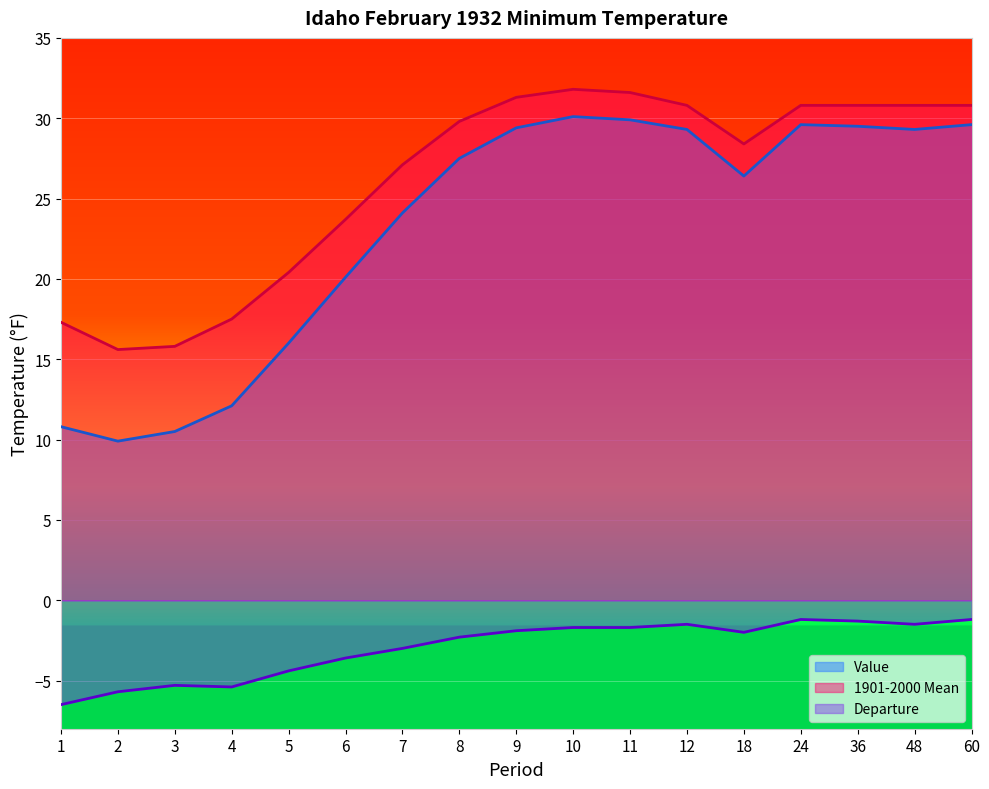

Reading left to right, transcribe all the data shown in this chart.

Value: 10.8	9.9	10.5	12.1	16.0	20.1	24.1	27.5	29.4	30.1	29.9	29.3	26.4	29.6	29.5	29.3	29.6
1901-2000 Mean: 17.3	15.6	15.8	17.5	20.4	23.7	27.1	29.8	31.3	31.8	31.6	30.8	28.4	30.8	30.8	30.8	30.8
Departure: -6.5	-5.7	-5.3	-5.4	-4.4	-3.6	-3.0	-2.3	-1.9	-1.7	-1.7	-1.5	-2.0	-1.2	-1.3	-1.5	-1.2